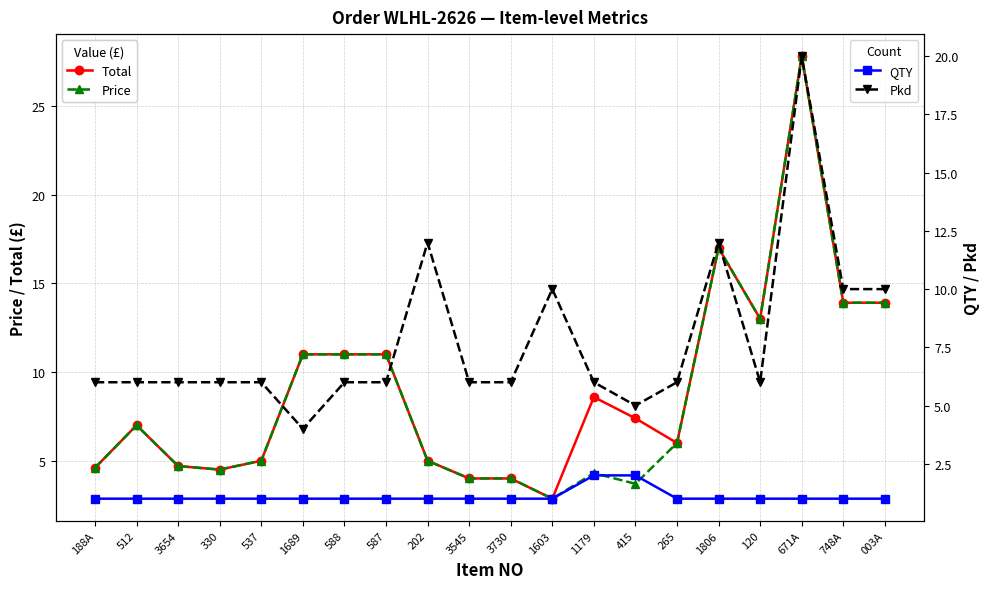

What is the total value across all series at 512?

21.0